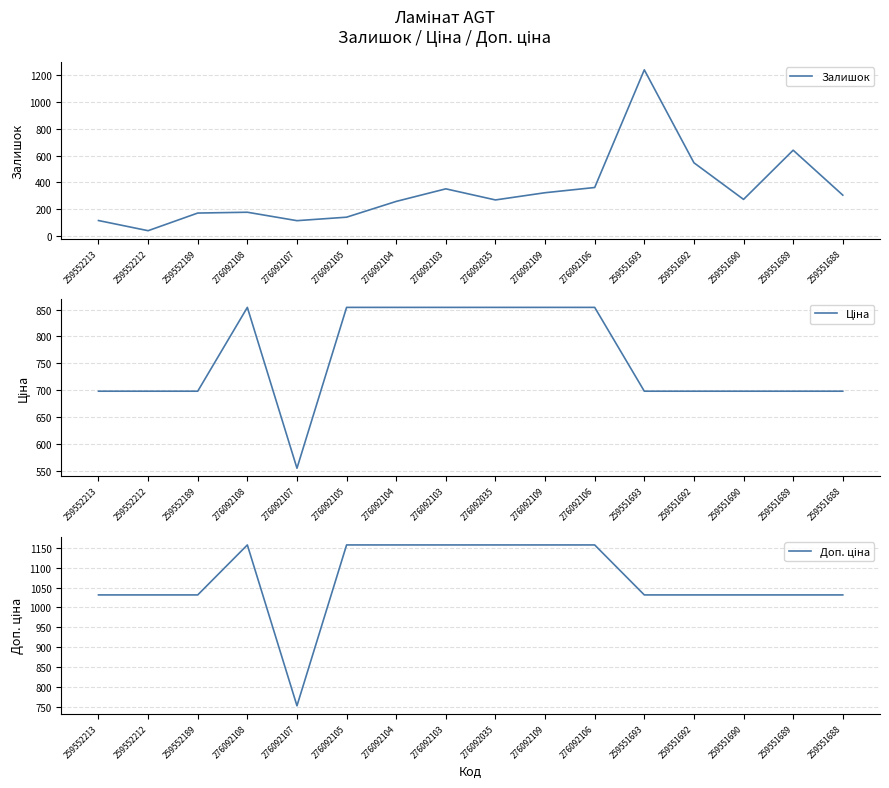

What is the total value across all series at 259551689?

2370.6